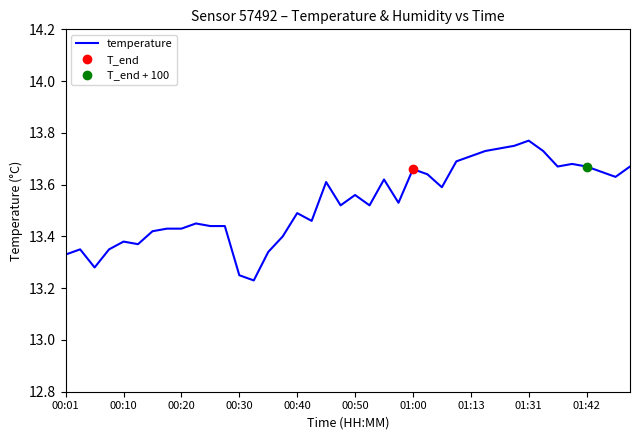

What is the ratio of the value at 17 to the value at 35?

1.0